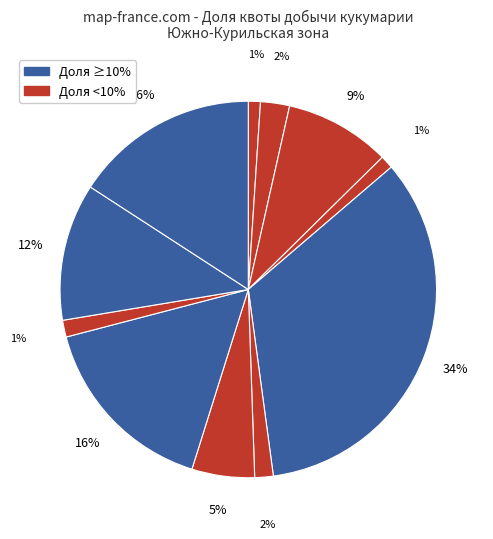

How many slices are in this pie chart?

11